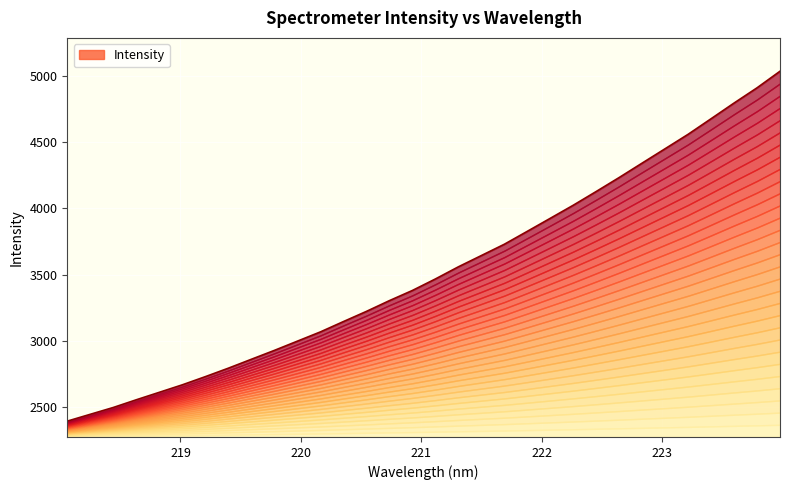

What is the difference between the maximum and minimum values?

2642.4